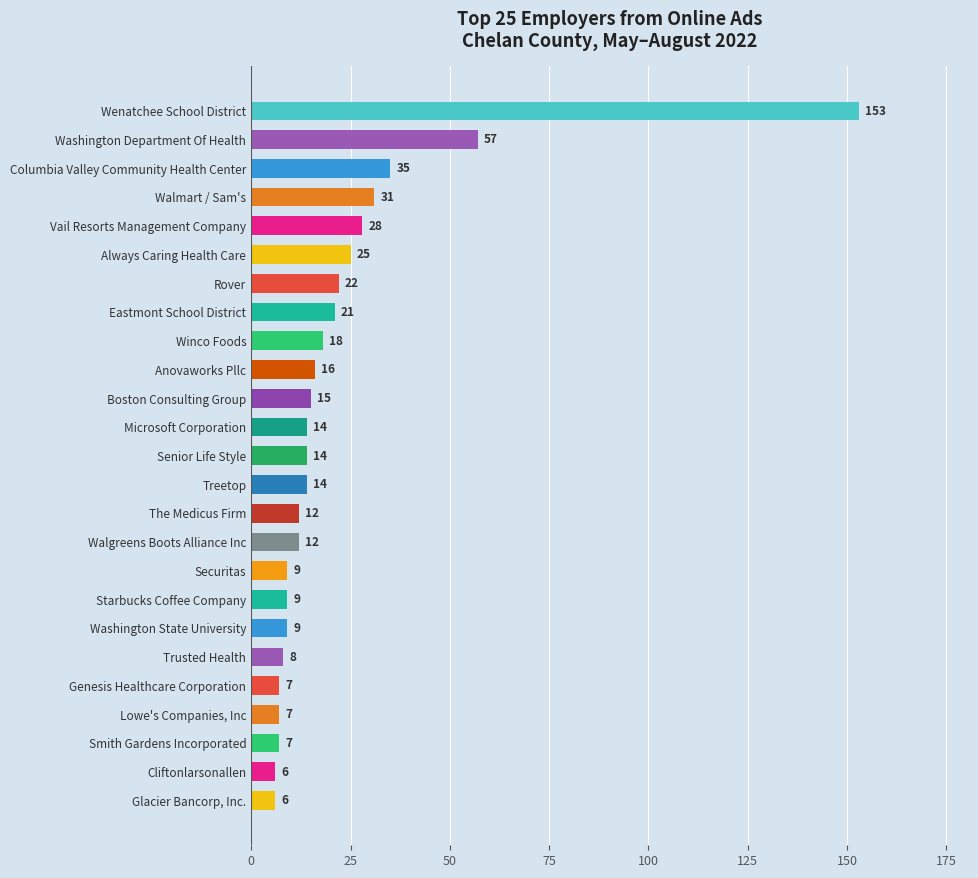

What is the difference between the maximum and second lowest values?

147